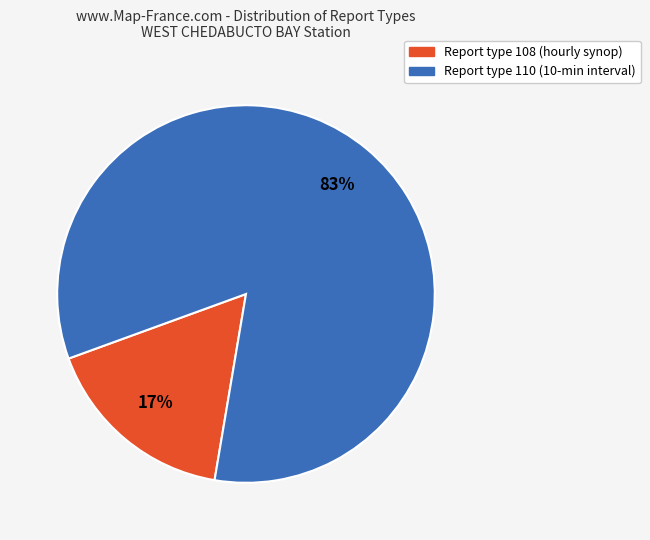

To the nearest percent, what is the average slice percentage?

50%